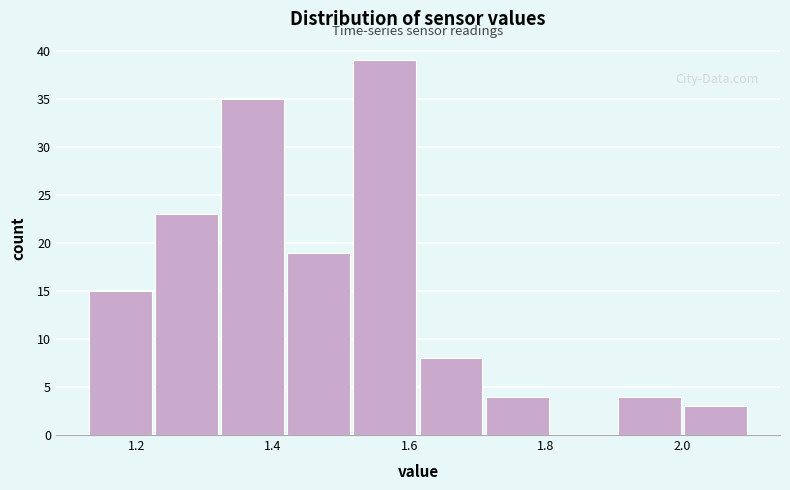

What is the height of the bar covering 1.72 to 1.80 on the x-axis? Neither the bar edges nor the heights are printed on the chart, so give them approximately, as read against the axes.

4